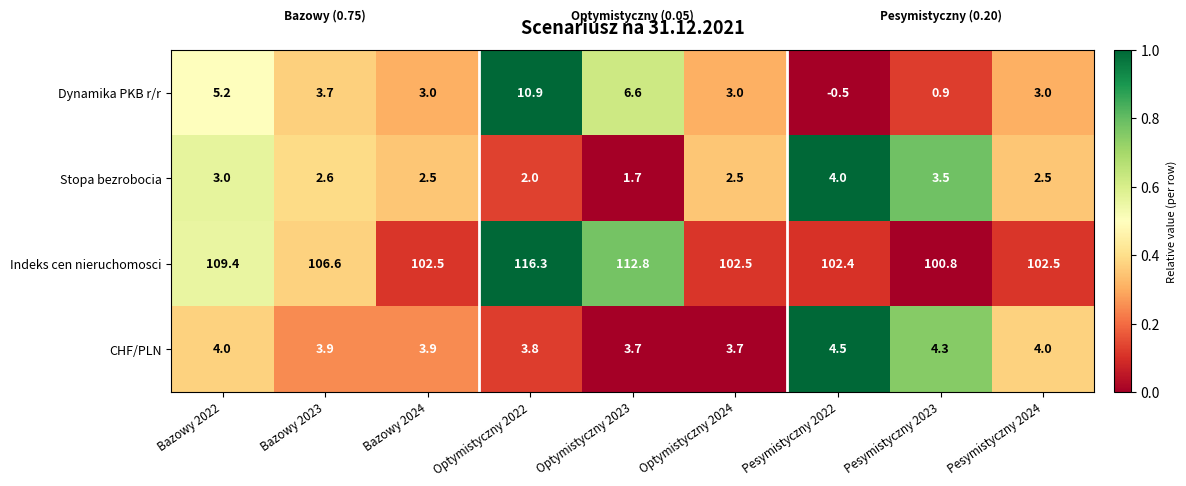

At which category is the sum across all series the highest?

Optymistyczny 2022